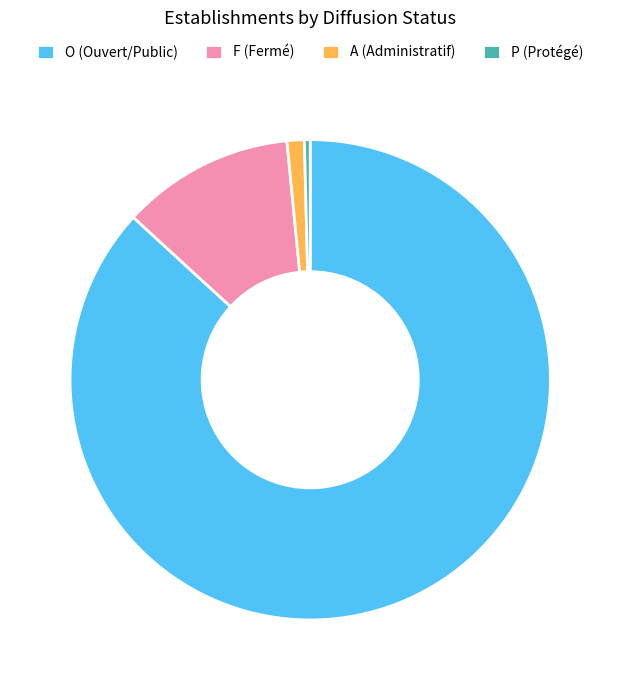

Does P (Protégé) represent more than half of the total?

No